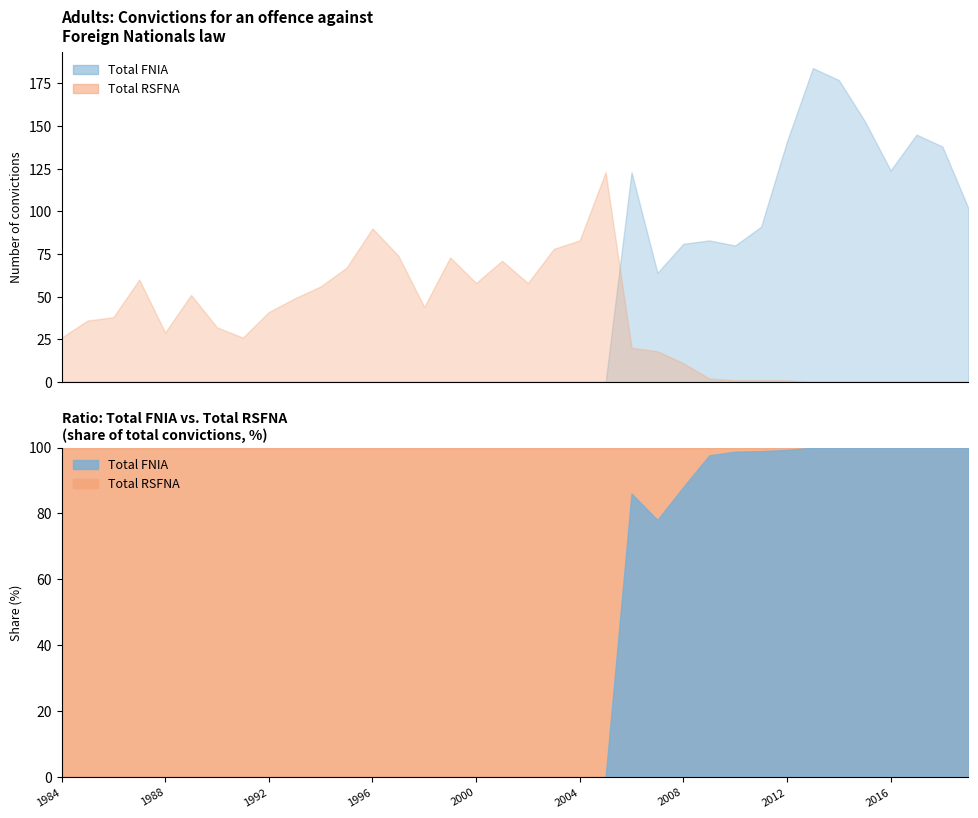

Is the value of Total RSFNA at 2003 greater than the value of Total FNIA at 2013?

No